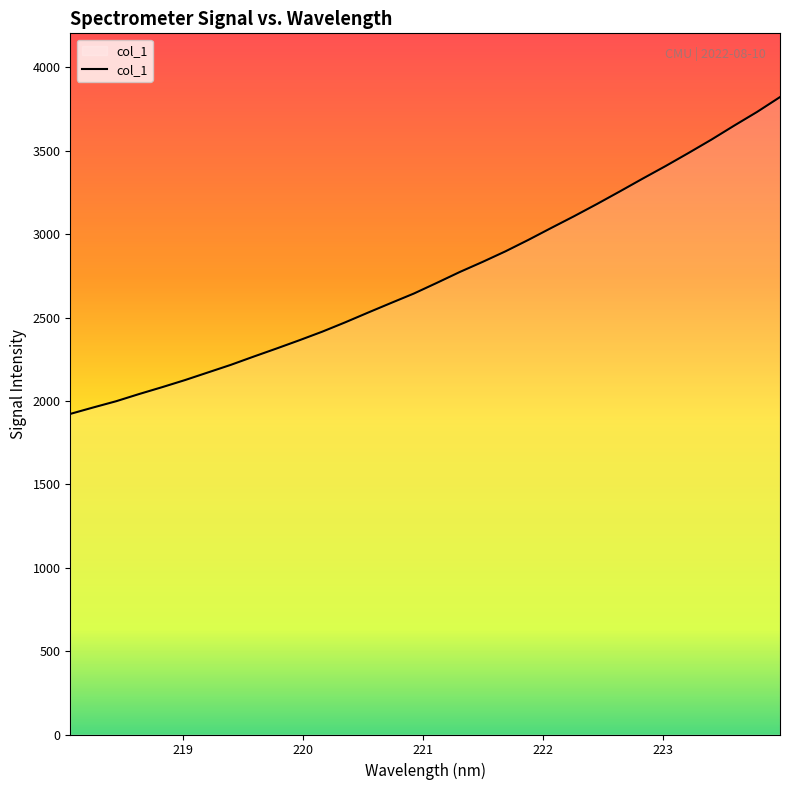

What is the smallest value displayed?

1922.5